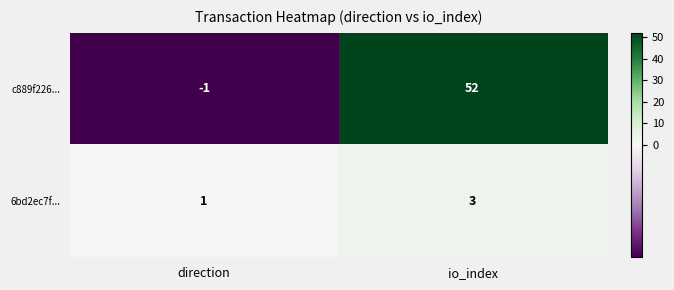

Which series has the largest total across all categories?

c889f226...